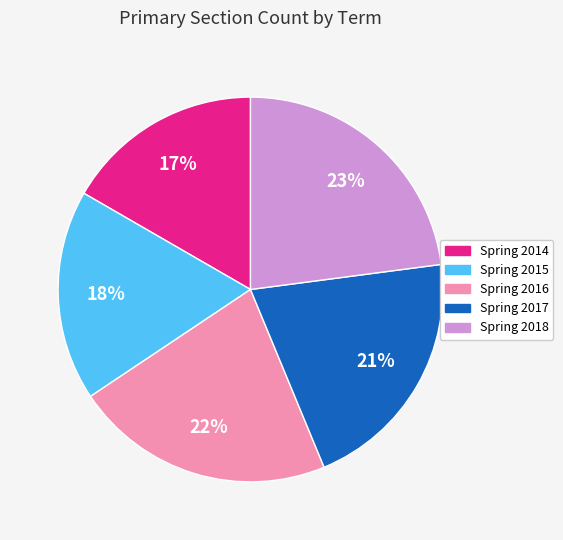

Which has a higher value, Spring 2014 or Spring 2016?

Spring 2016